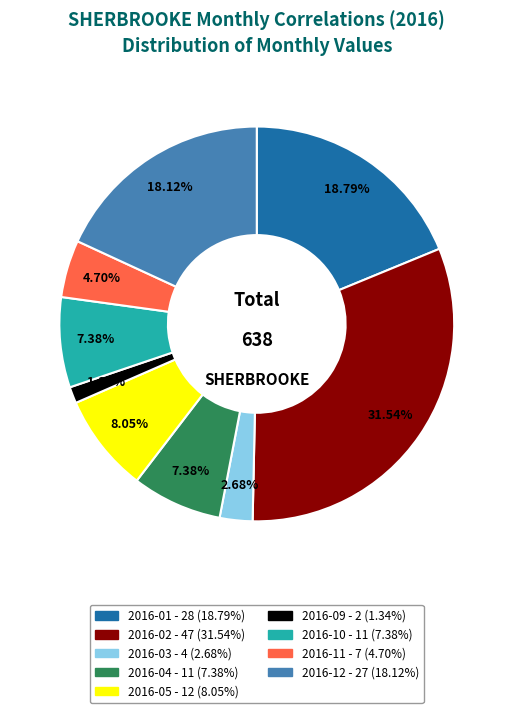

Is there a majority slice in this chart?

No